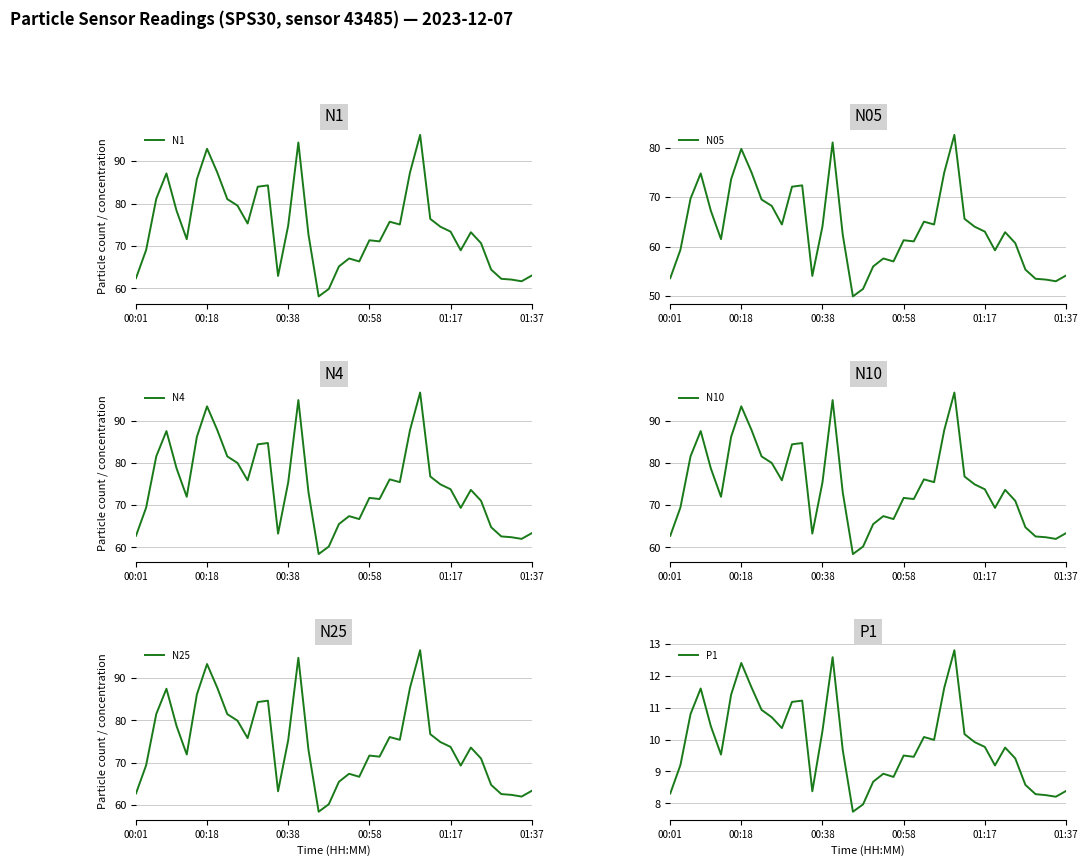

How many values in the N10 series are below 73?

18